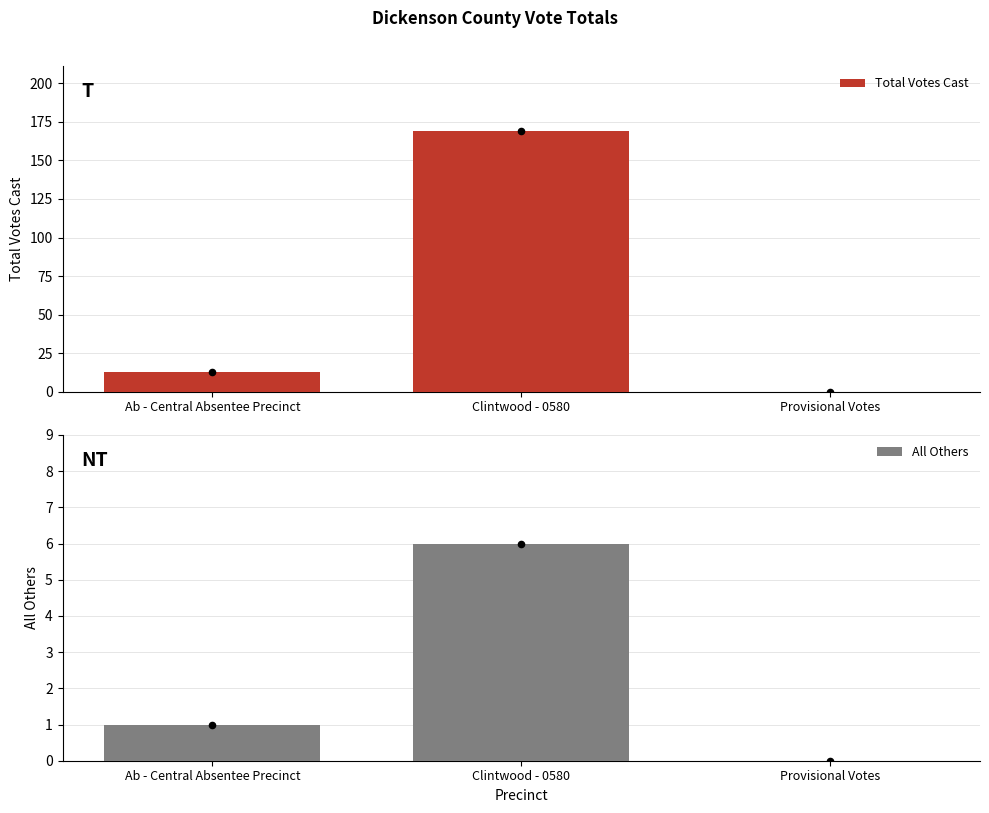

What are all the series names shown in the legend?

Total Votes Cast, All Others